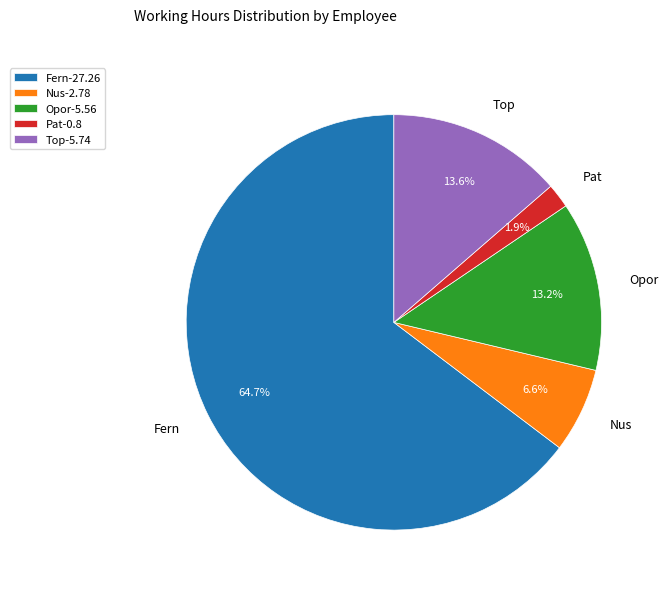

To the nearest percent, what portion does Nus represent?

7%